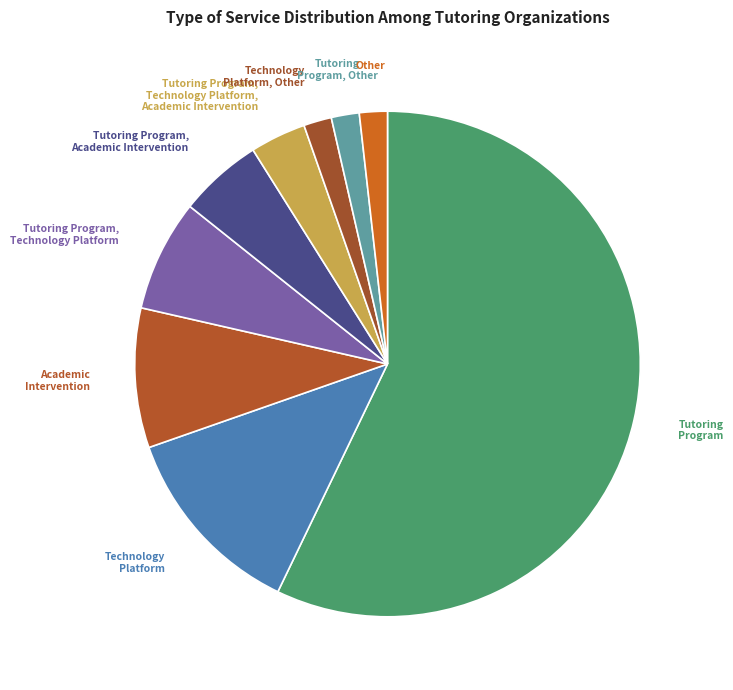

The Academic Intervention slice represents 9% of the pie. True or false?

True